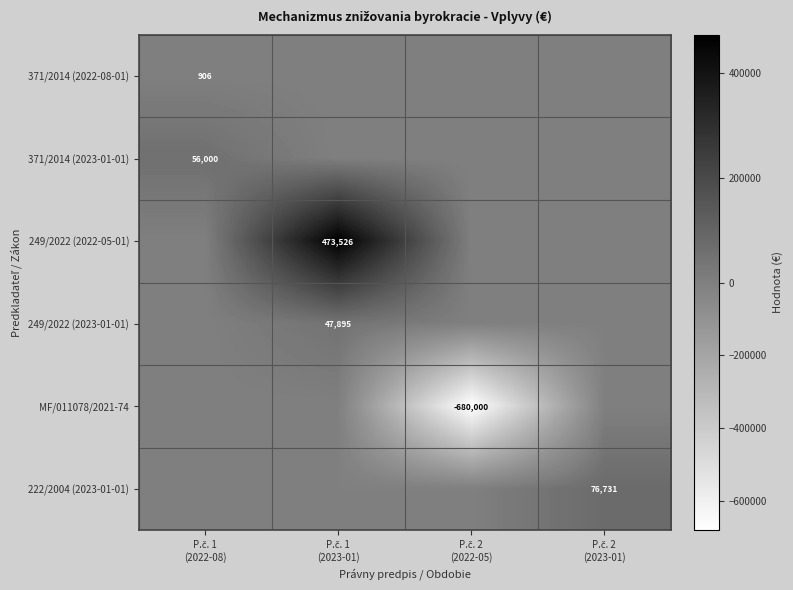

At which category is the sum across all series the highest?

P.č. 1
(2023-01)